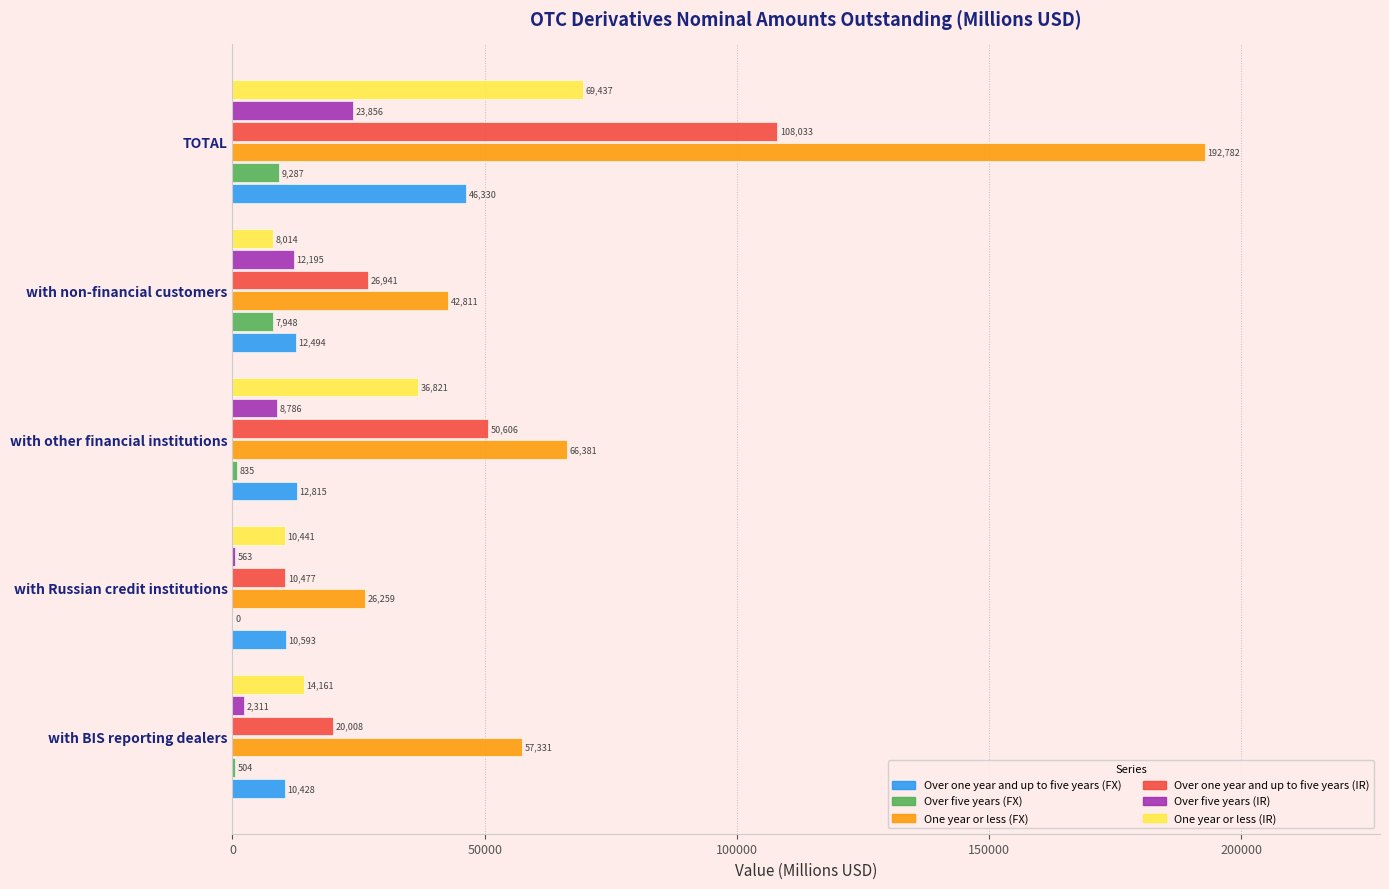

What is the greatest value displayed?

192782.1